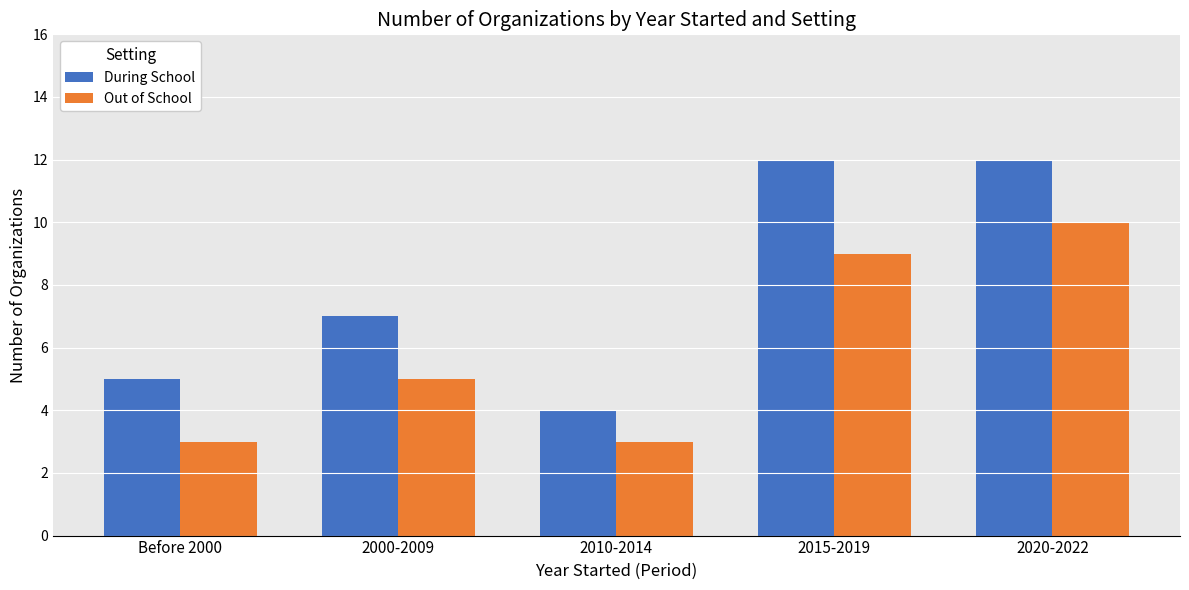

Which series has the largest total across all categories?

During School